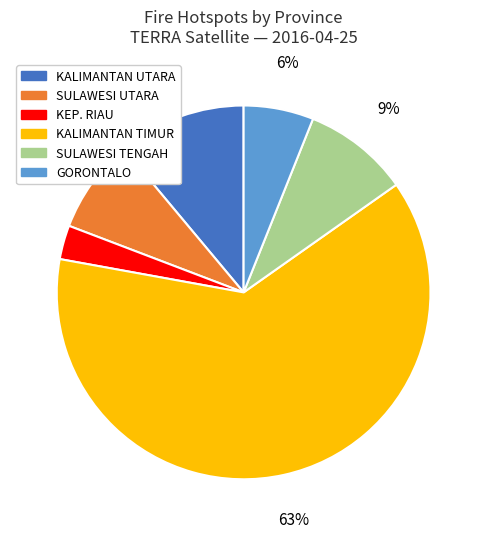

Is KALIMANTAN TIMUR the majority of the pie?

Yes